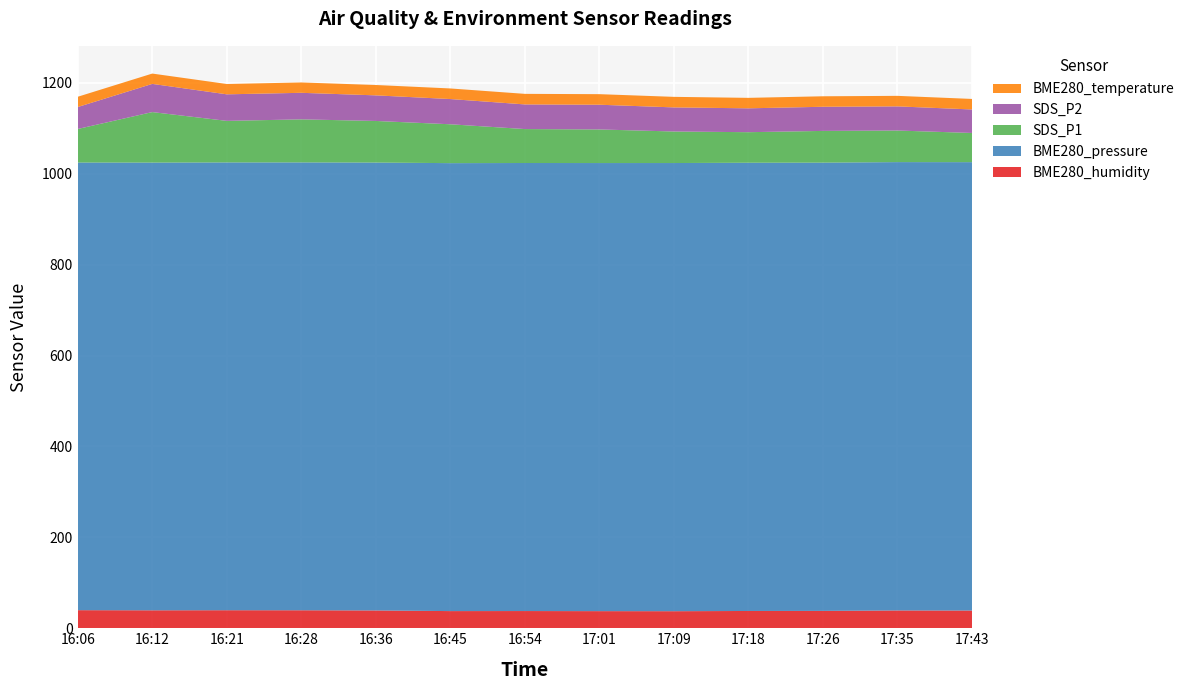

Reading left to right, what are all the values shown in this chart?

BME280_humidity: 16:06=39.8	16:12=39.5	16:21=39.7	16:28=39.6	16:36=39.2	16:45=37.7	16:54=37.9	17:01=37.6	17:09=37.5	17:18=38.0	17:26=38.2	17:35=39.2	17:43=39.0
BME280_pressure: 16:06=984.8	16:12=985.0	16:21=985.1	16:28=985.3	16:36=985.4	16:45=985.5	16:54=985.6	17:01=985.8	17:09=985.9	17:18=986.1	17:26=986.1	17:35=986.3	17:43=986.4
SDS_P1: 16:06=73.8	16:12=111.1	16:21=91.4	16:28=94.7	16:36=91.5	16:45=85.5	16:54=74.7	17:01=73.9	17:09=69.4	17:18=67.2	17:26=69.8	17:35=69.5	17:43=64.2
SDS_P2: 16:06=48.3	16:12=62.0	16:21=58.4	16:28=58.4	16:36=56.3	16:45=55.5	16:54=54.2	17:01=54.4	17:09=53.0	17:18=52.5	17:26=53.1	17:35=53.1	17:43=51.7
BME280_temperature: 16:06=22.6	16:12=22.7	16:21=22.7	16:28=22.8	16:36=22.8	16:45=23.3	16:54=23.2	17:01=23.2	17:09=23.2	17:18=23.0	17:26=23.1	17:35=23.1	17:43=23.2